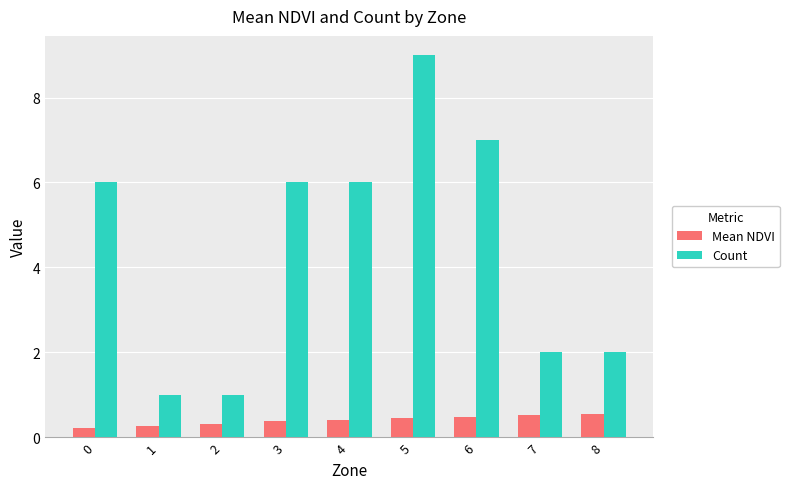

What is the minimum value shown in the chart?

0.2